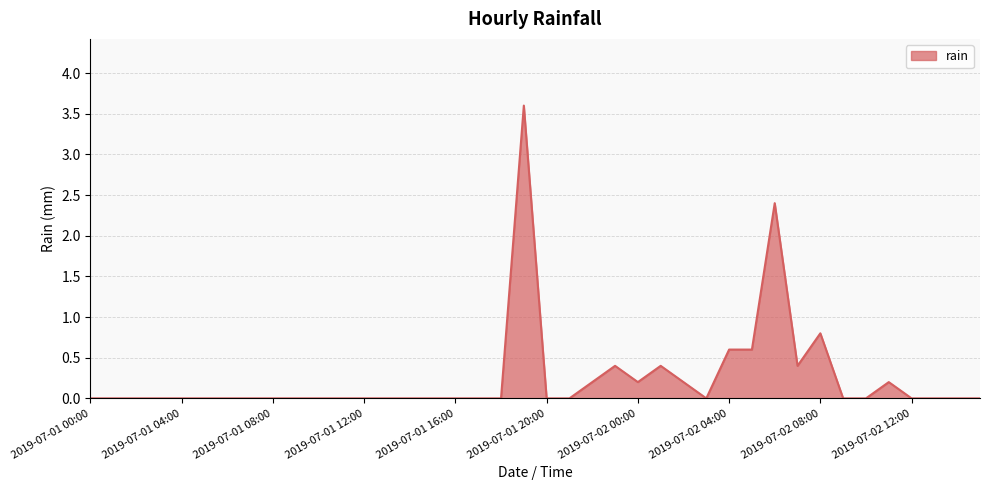

What is the greatest value displayed?

3.6